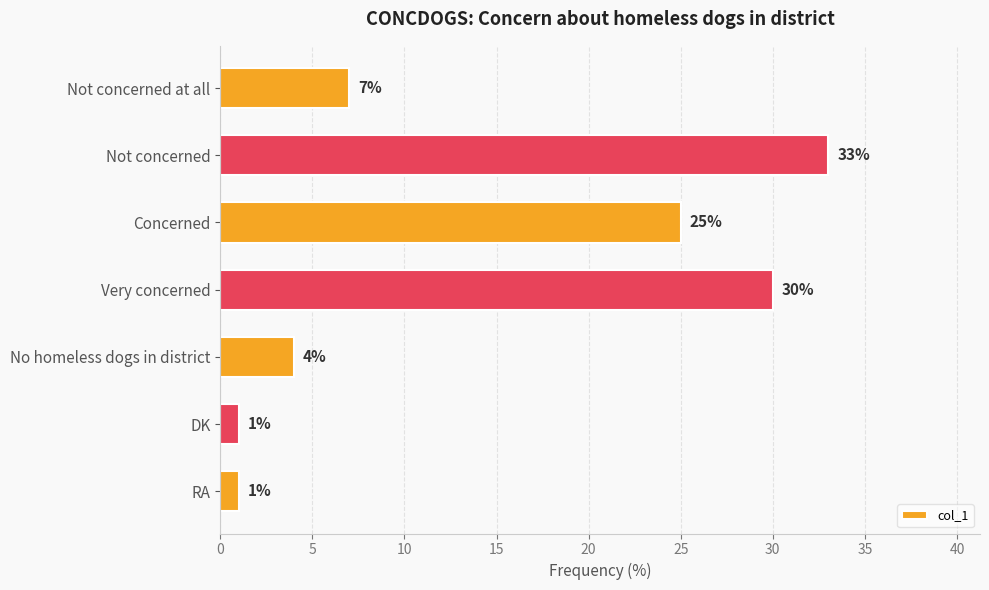

What is the greatest value displayed?

33